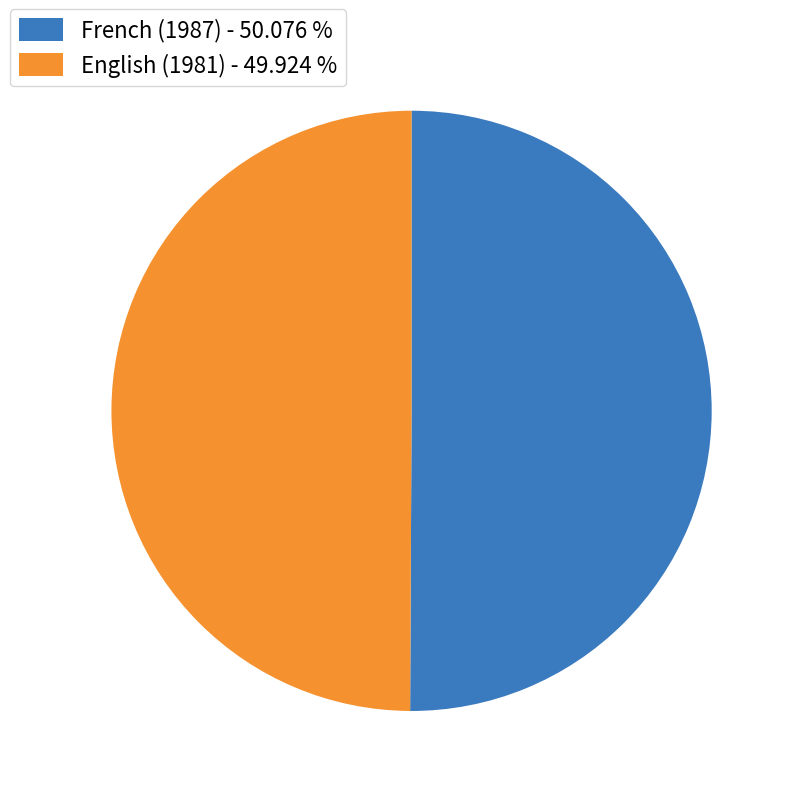

Approximately how many times larger is the value at French (1987) - 50.076 % compared to English (1981) - 49.924 %?

1.0